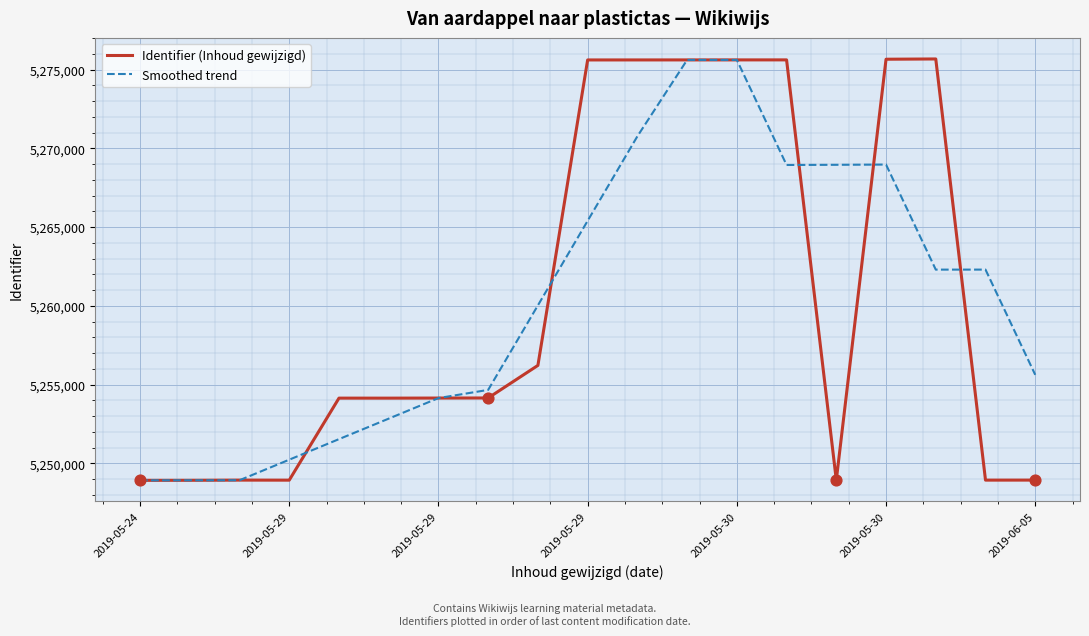

Which series has the largest range (max minus min)?

Identifier (Inhoud gewijzigd)